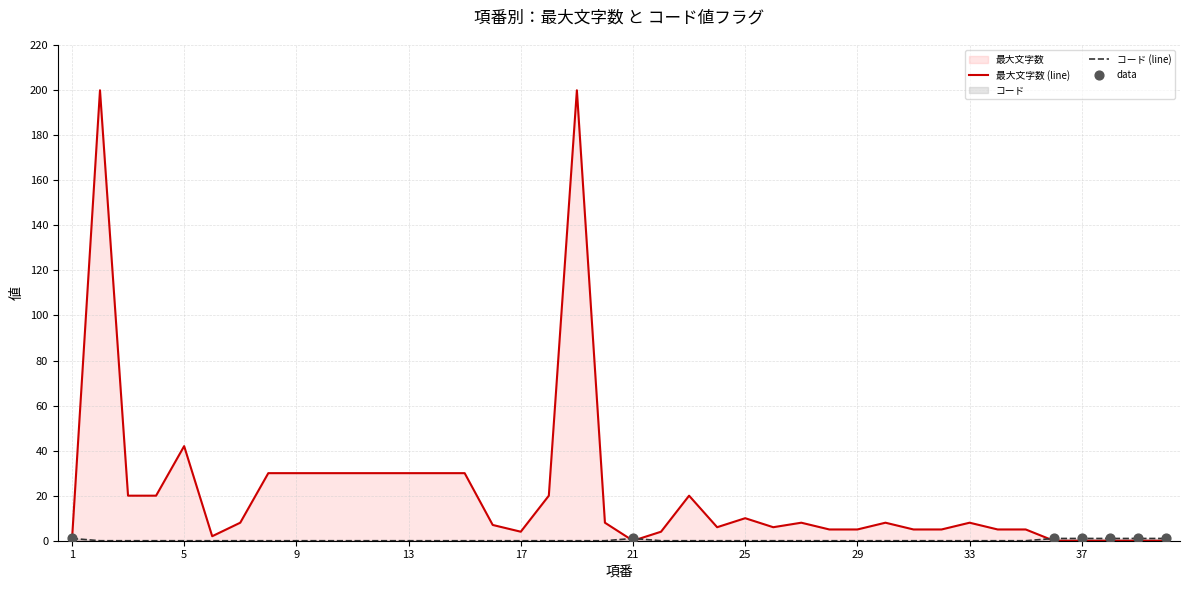

Which series has the largest total across all categories?

最大文字数 (line)